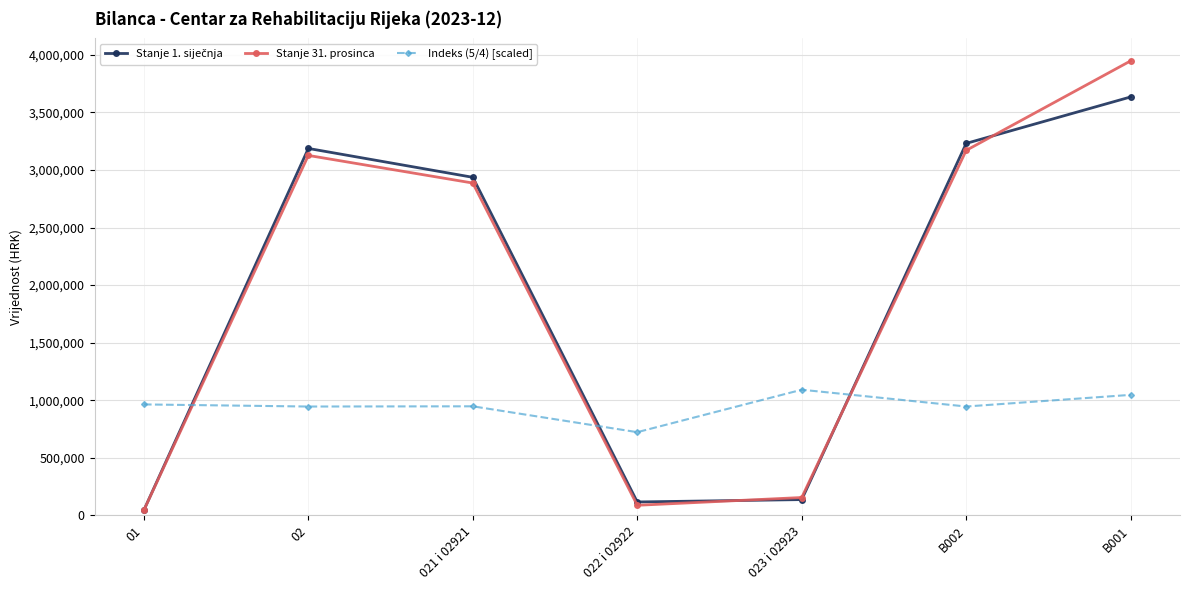

True or false: Stanje 31. prosinca has more than 2 interior local peaks.

False